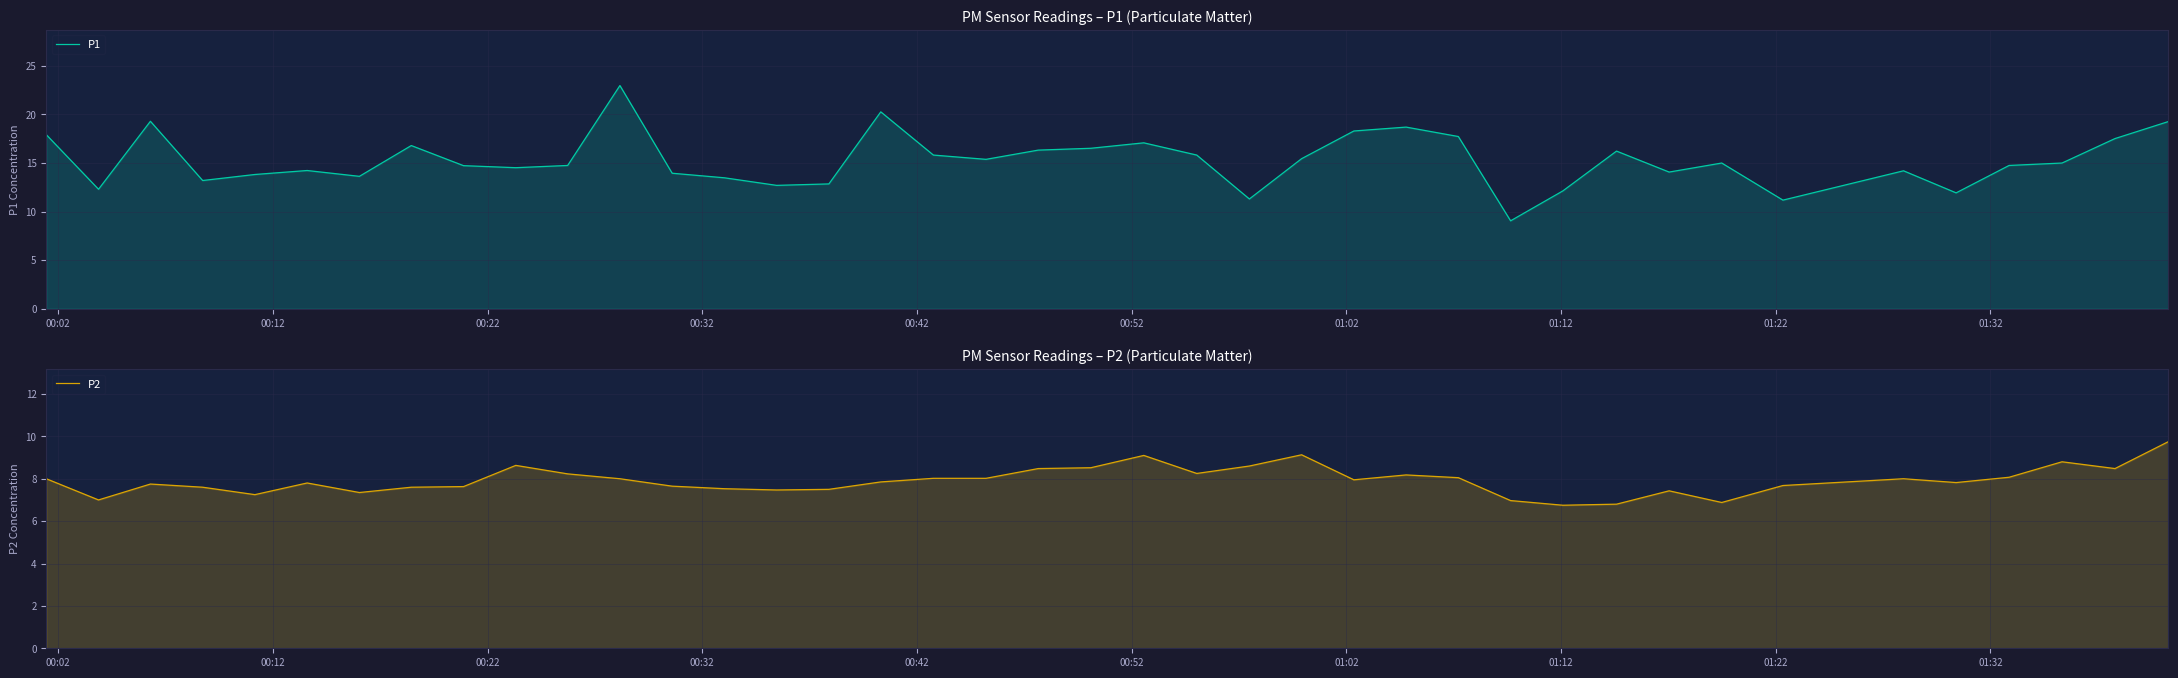

Which series has the largest total across all categories?

P1